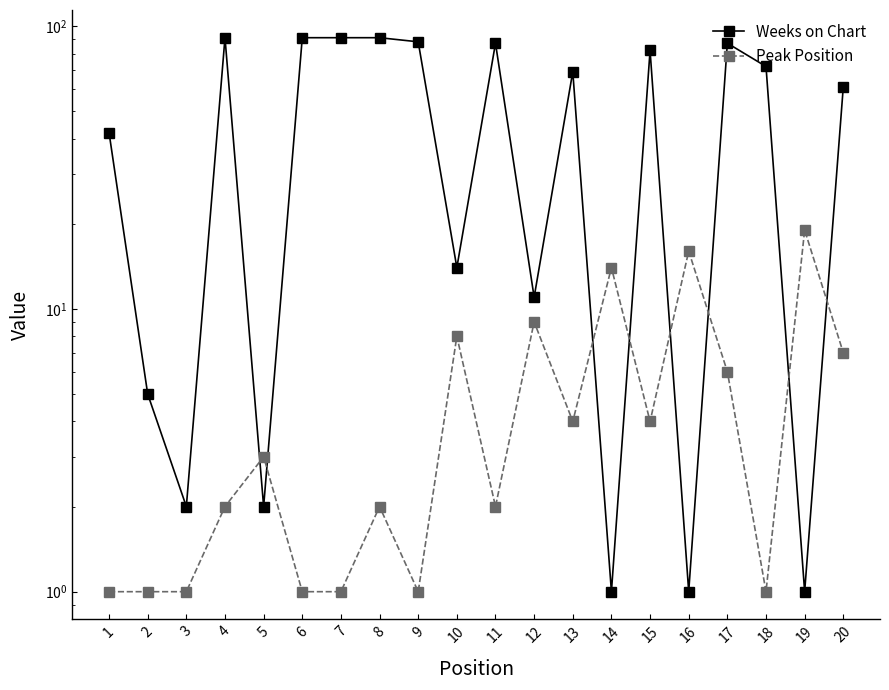

What is the average value of the Peak Position series?

5